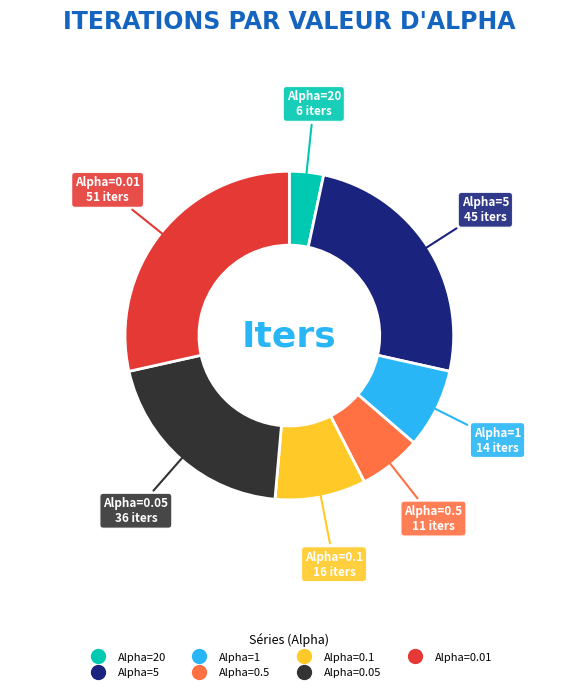

Rank the categories by value from lowest to highest.

Alpha=20, Alpha=0.5, Alpha=1, Alpha=0.1, Alpha=0.05, Alpha=5, Alpha=0.01